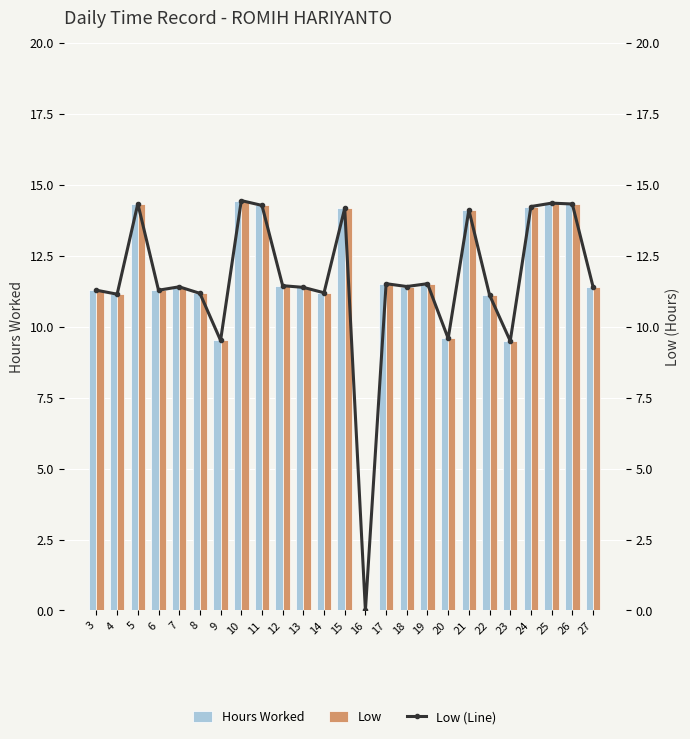

How many values in the Low (Line) series are below 11?

4